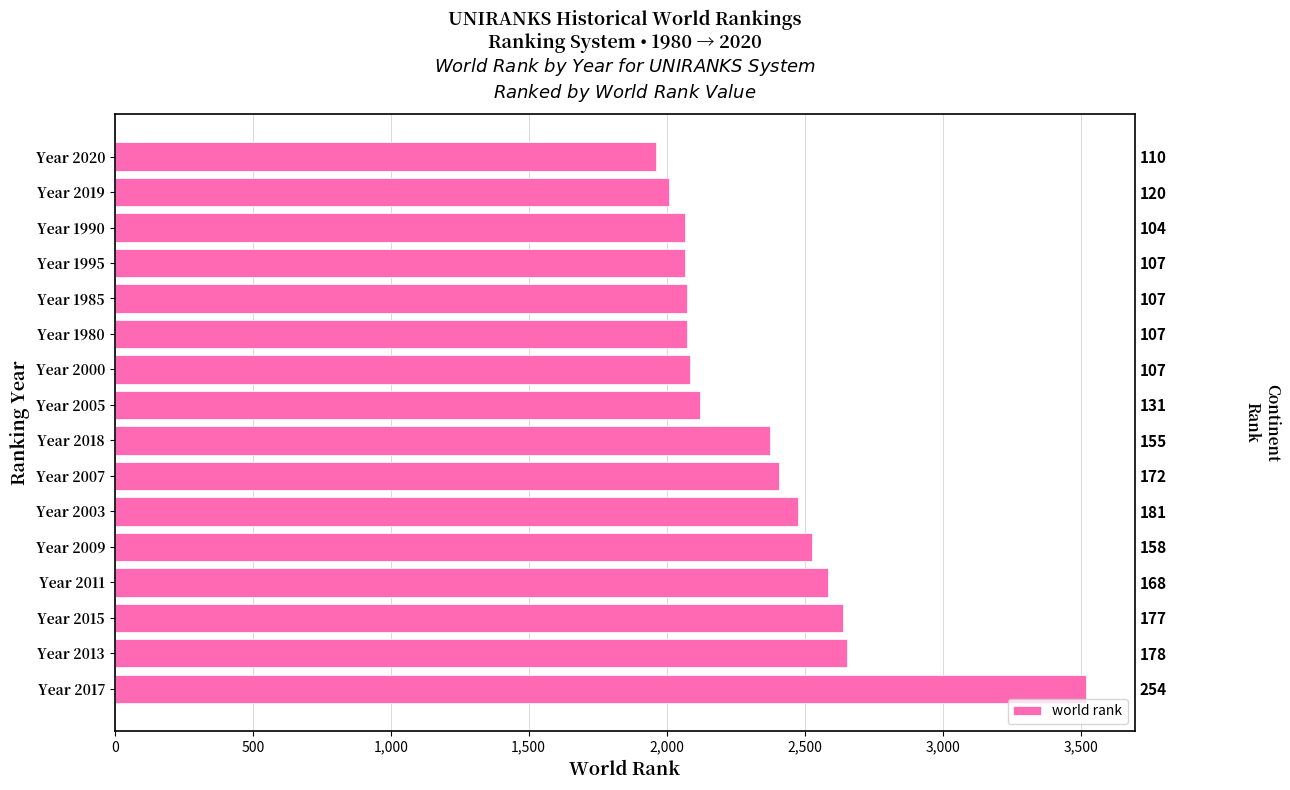

Reading left to right, transcribe all the data shown in this chart.

3520	2652	2638	2585	2527	2477	2409	2374	2121	2086	2073	2073	2067	2066	2010	1960